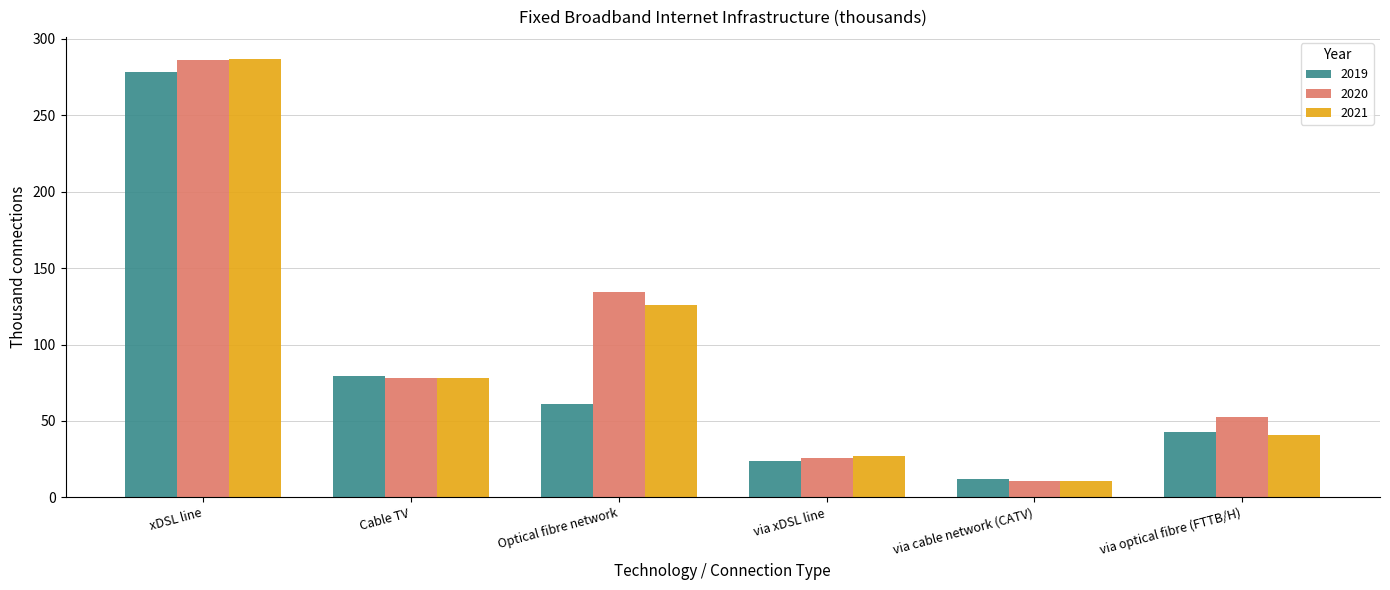

Are the bars horizontal?

No